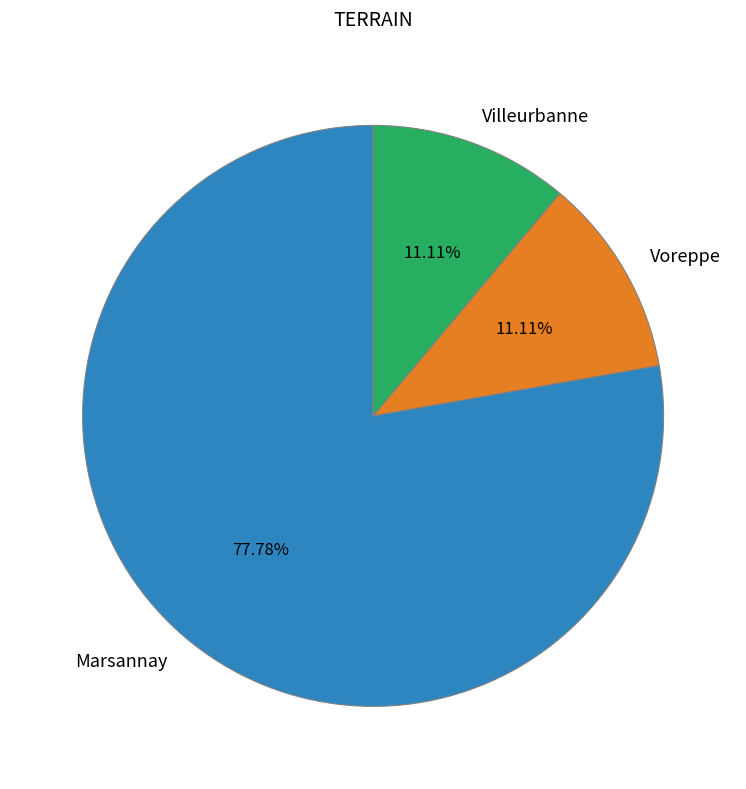

True or false: Villeurbanne accounts for 11% of the total.

True